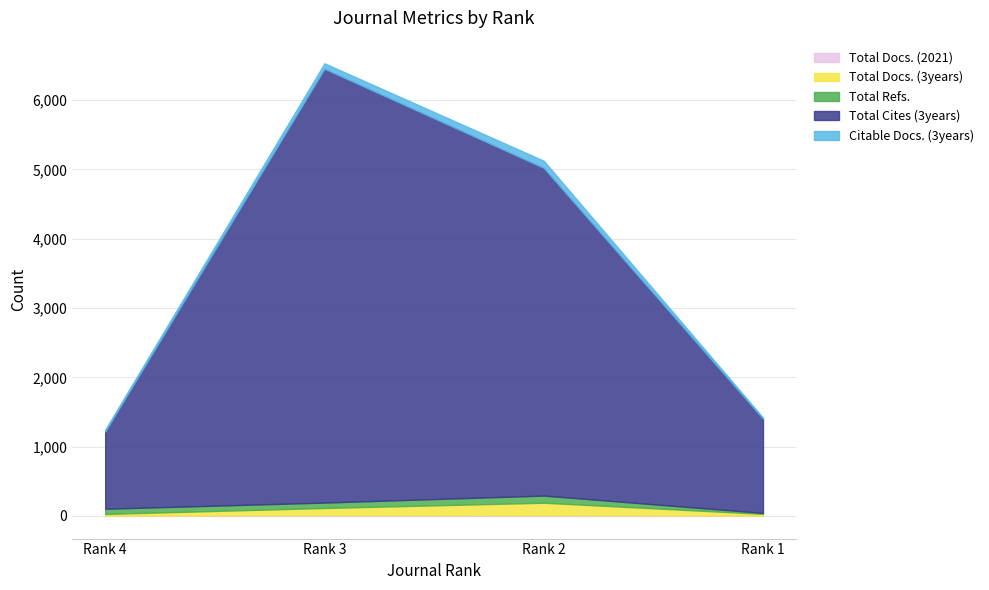

Which series has the widest spread of values?

Total Cites (3years)